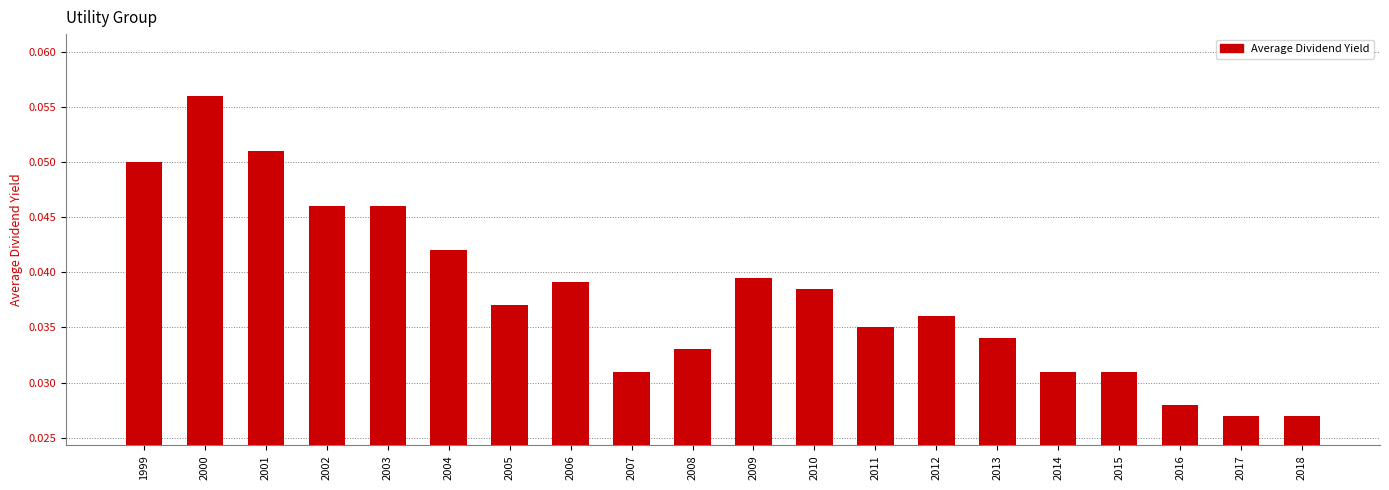

What is the sum of all values?

0.8